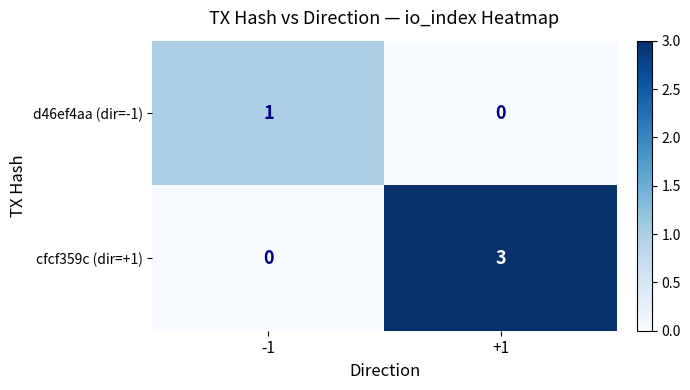

Between -1 and +1, which series saw the biggest shift?

cfcf359c (dir=+1)